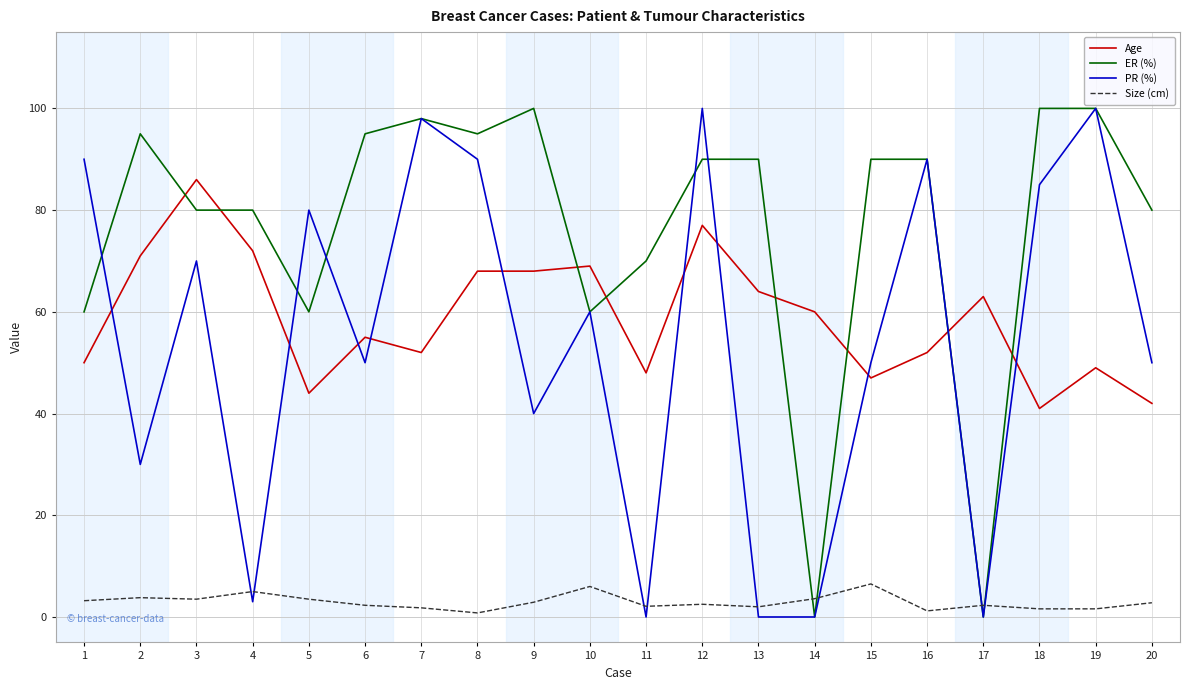

True or false: Size (cm) and PR (%) intersect in this chart.

True